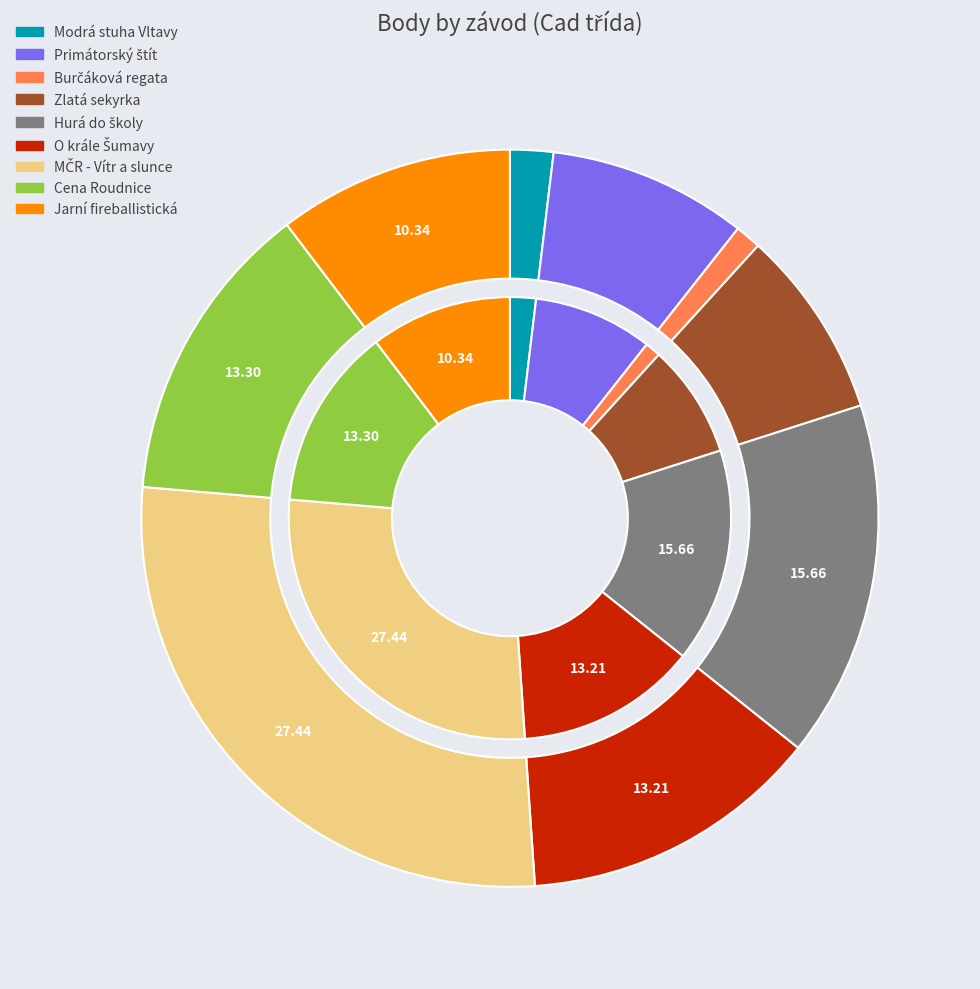

Is it true that 221607 is 13% of the pie?

True